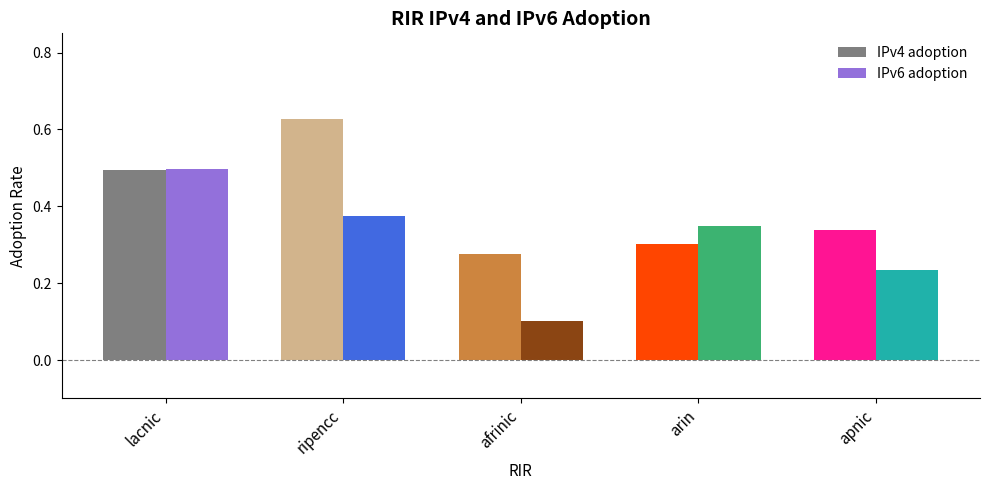

Is the value of IPv6 adoption at apnic greater than the value of IPv4 adoption at apnic?

No